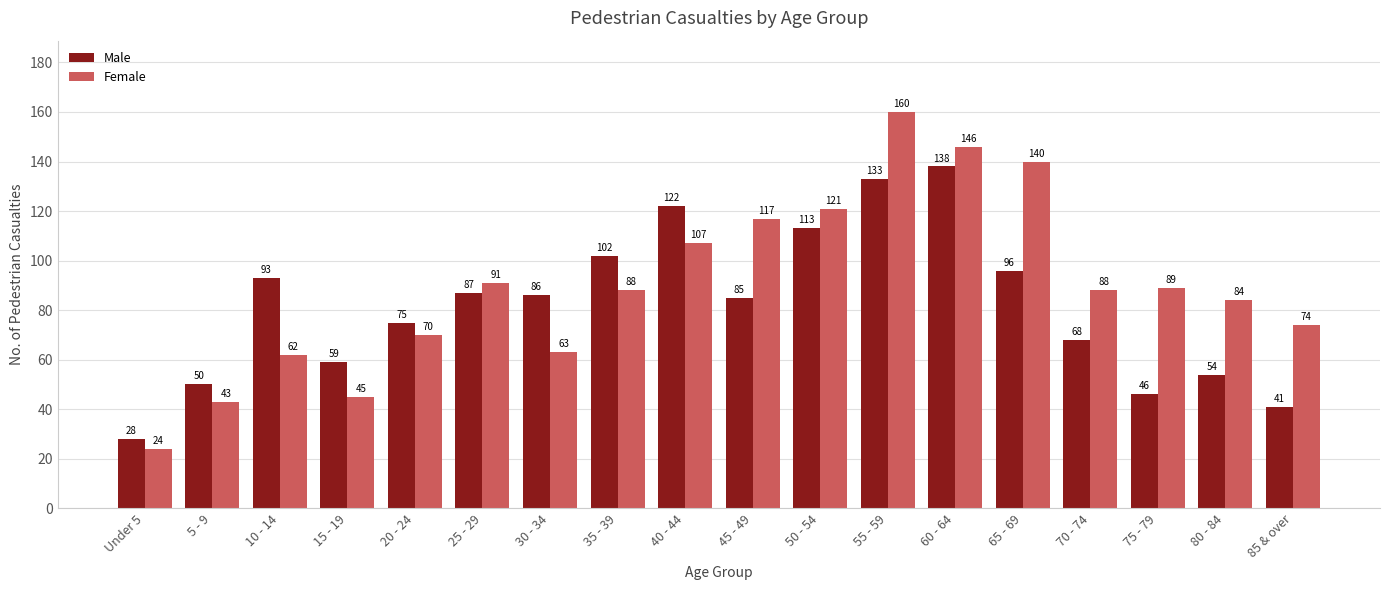

Are the bars horizontal?

No